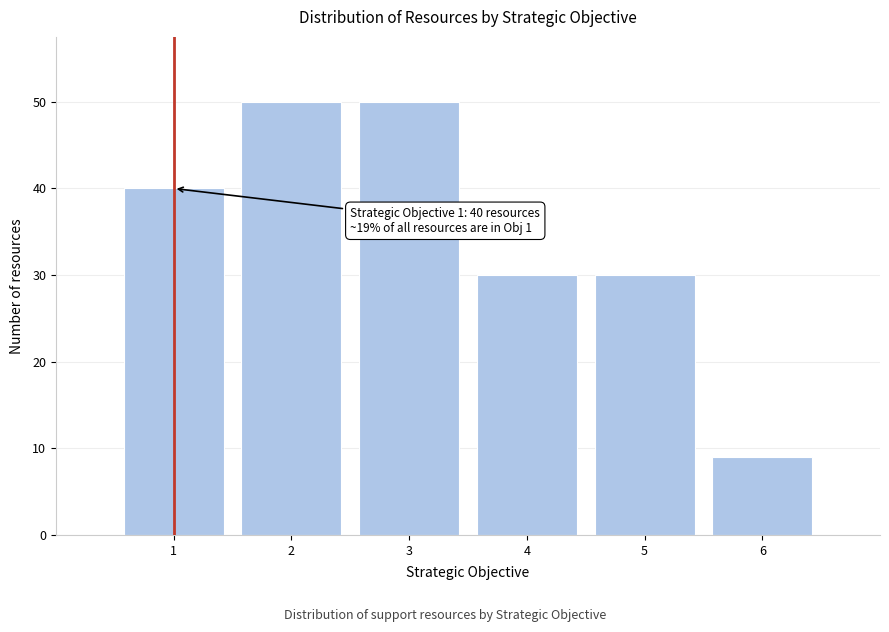

Reading left to right, transcribe all the data shown in this chart.

1=40	2=50	3=50	4=30	5=30	6=9